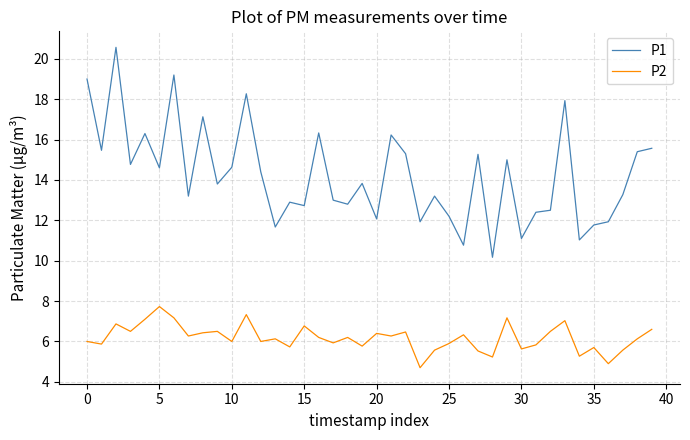

What is the difference between the maximum and minimum values in the P1 series?

10.4